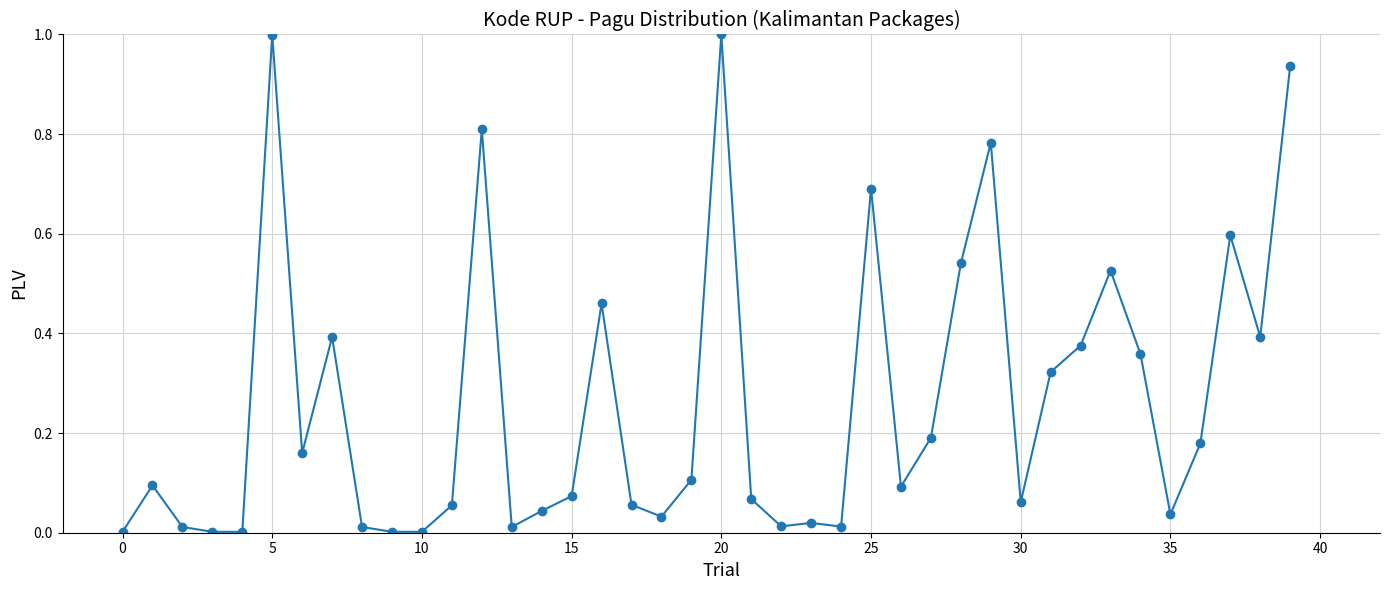

What is the greatest value displayed?

1.0